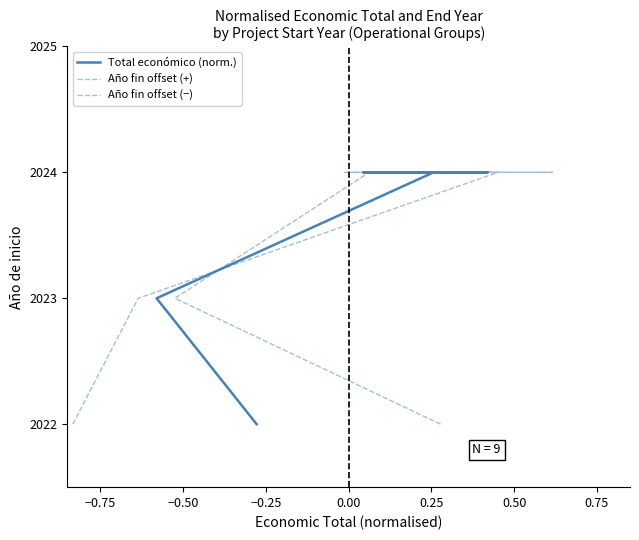

Does the chart have visible grid lines?

No